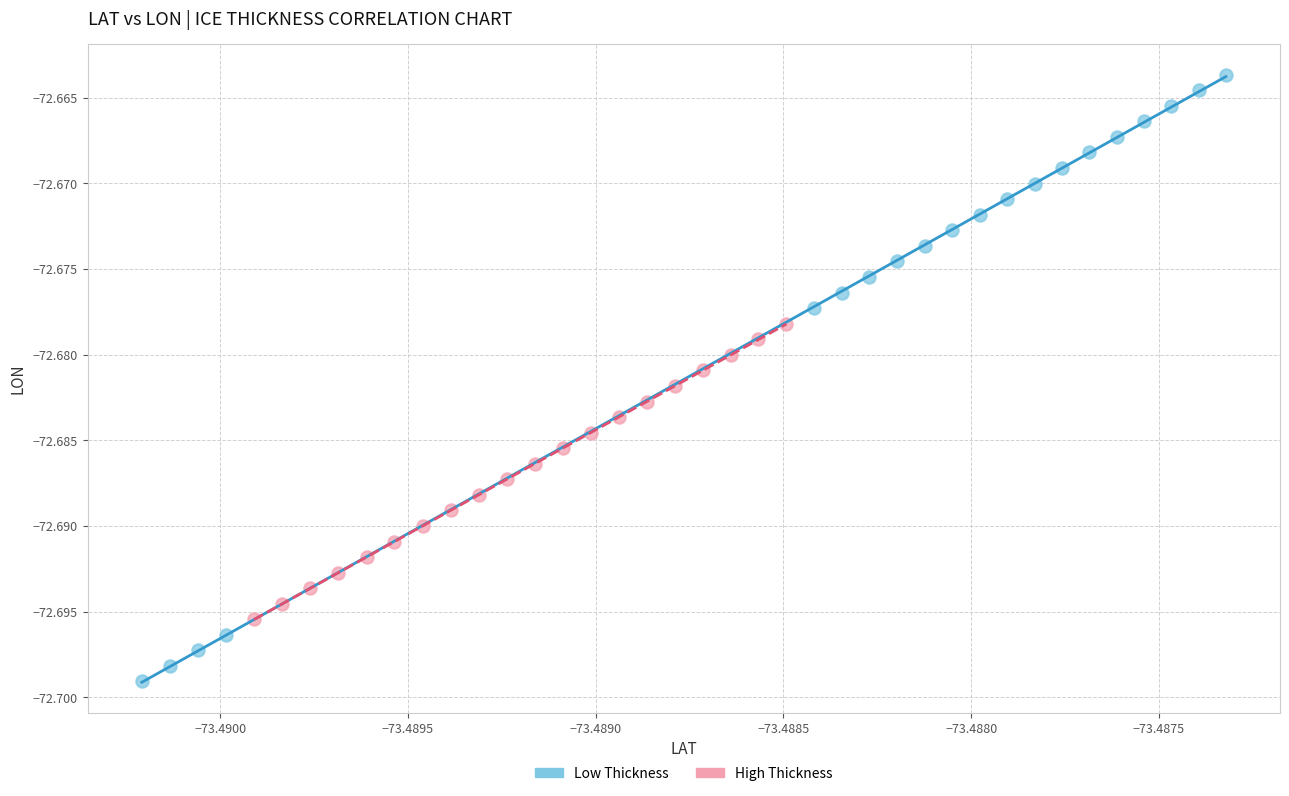

Which series reaches the minimum Y coordinate?

Low Thickness